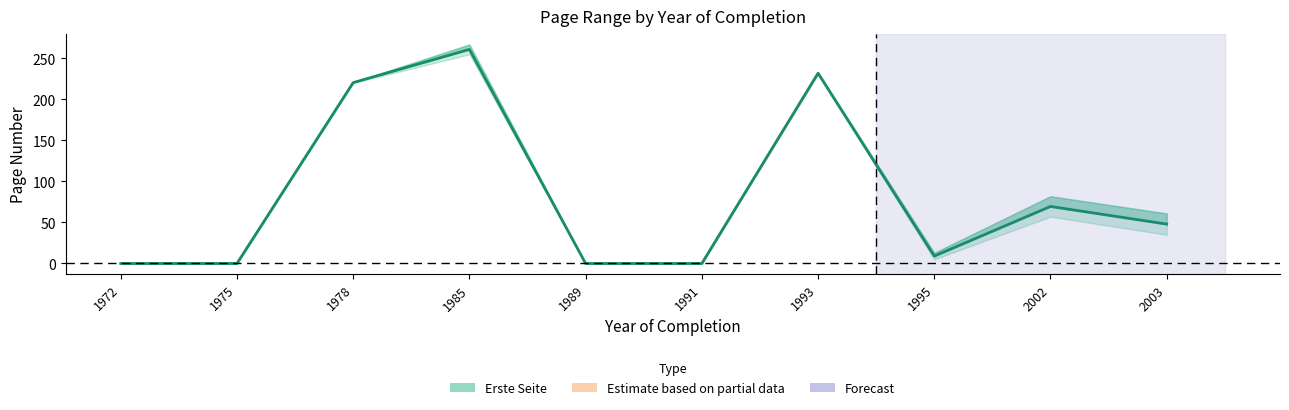

The value of Letzte Seite at 1995 is 13. True or false?

True